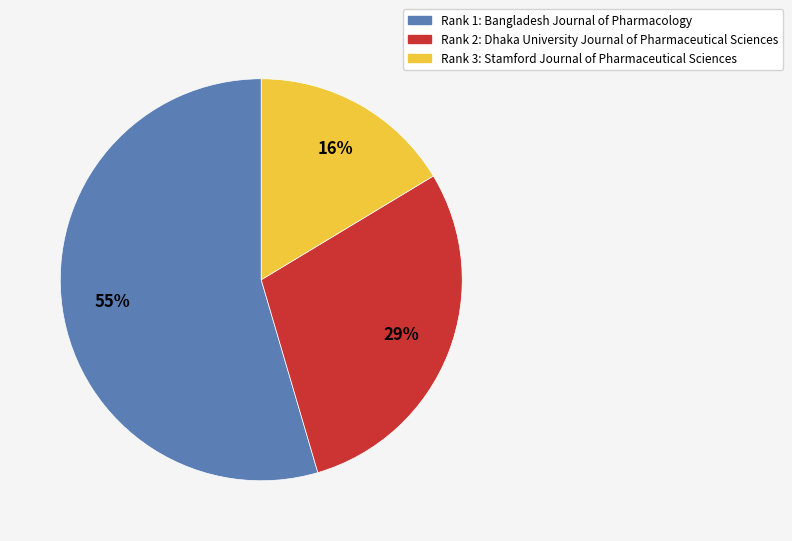

To the nearest percent, what is the average slice percentage?

33%